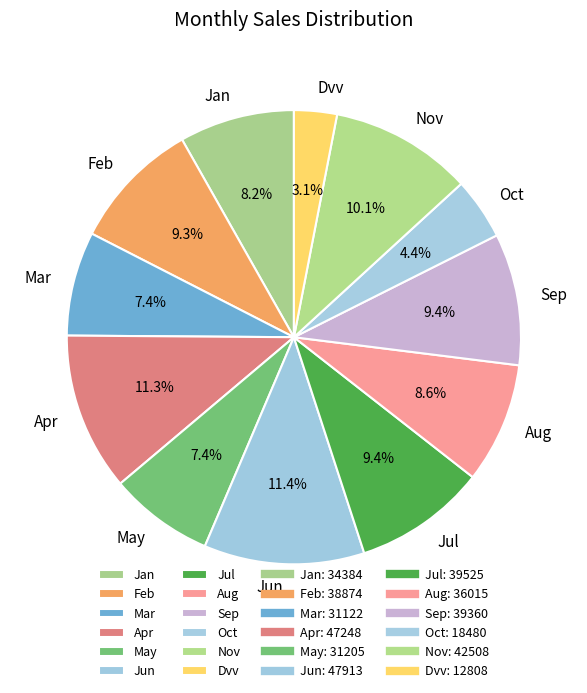

What is the smallest slice in the pie chart?

Dvv